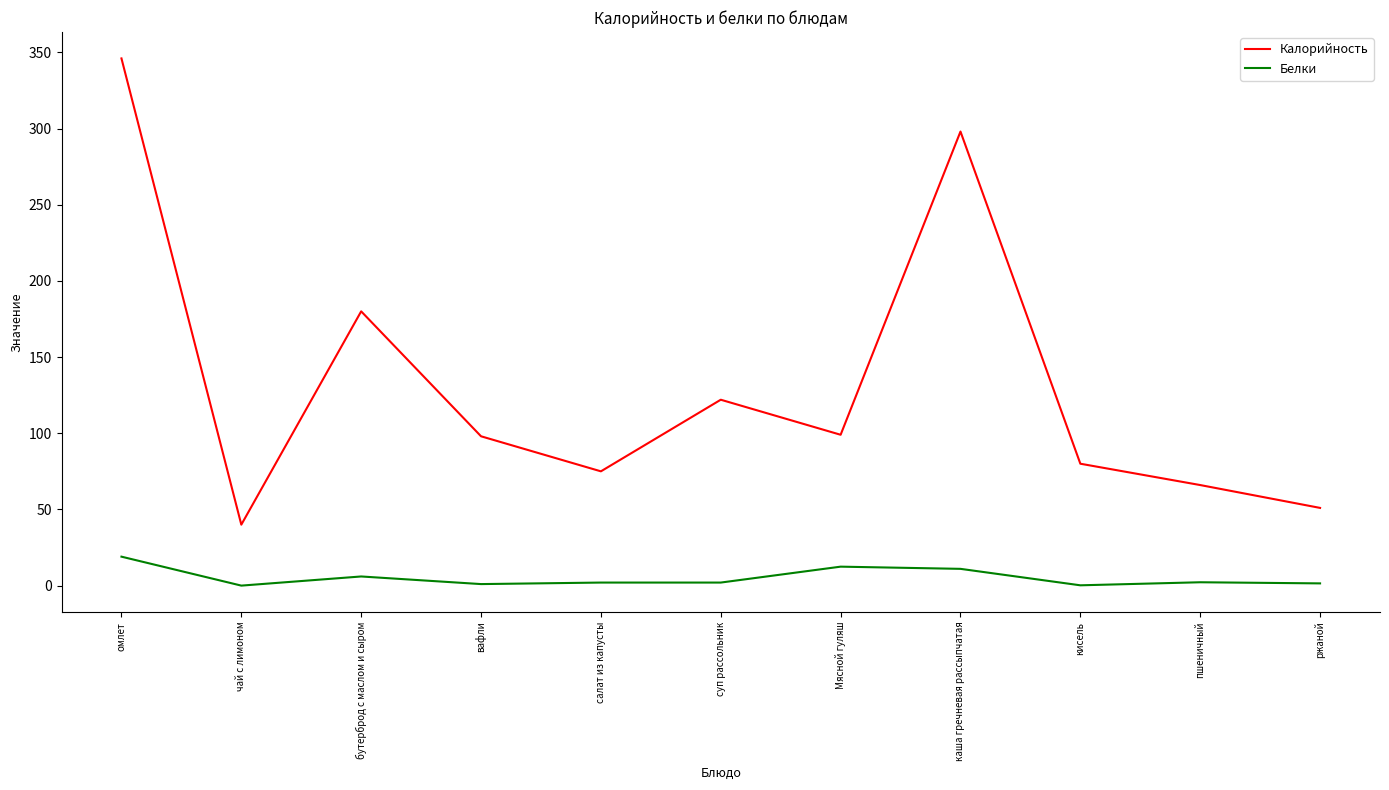

What is the approximate value of Калорийность at чай с лимоном?

40.0